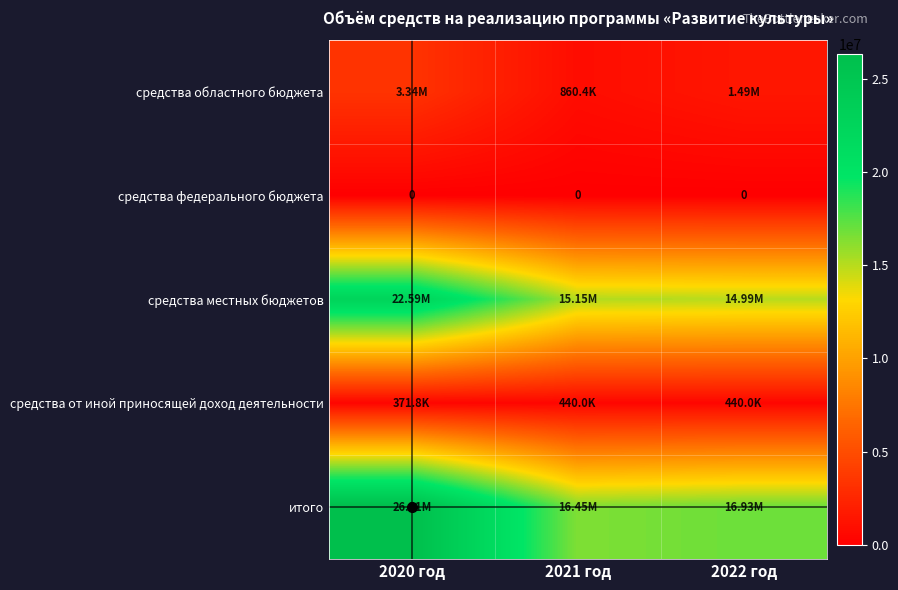

What is the difference between the second highest and minimum values in the средства местных бюджетов series?

157599.0